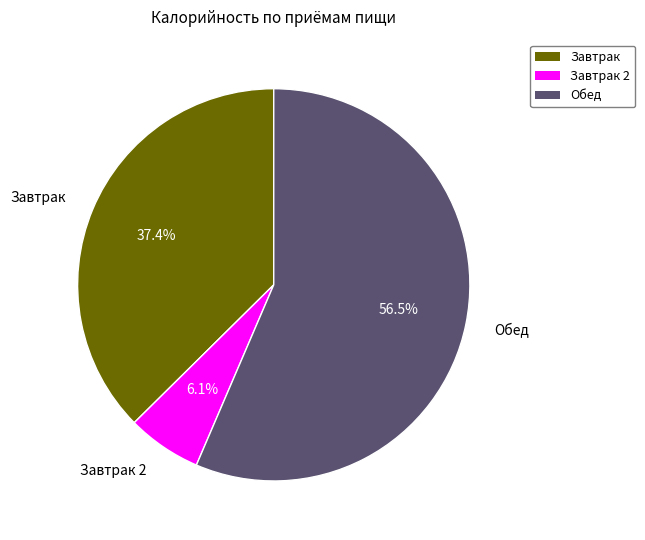

How many slices are in this pie chart?

3